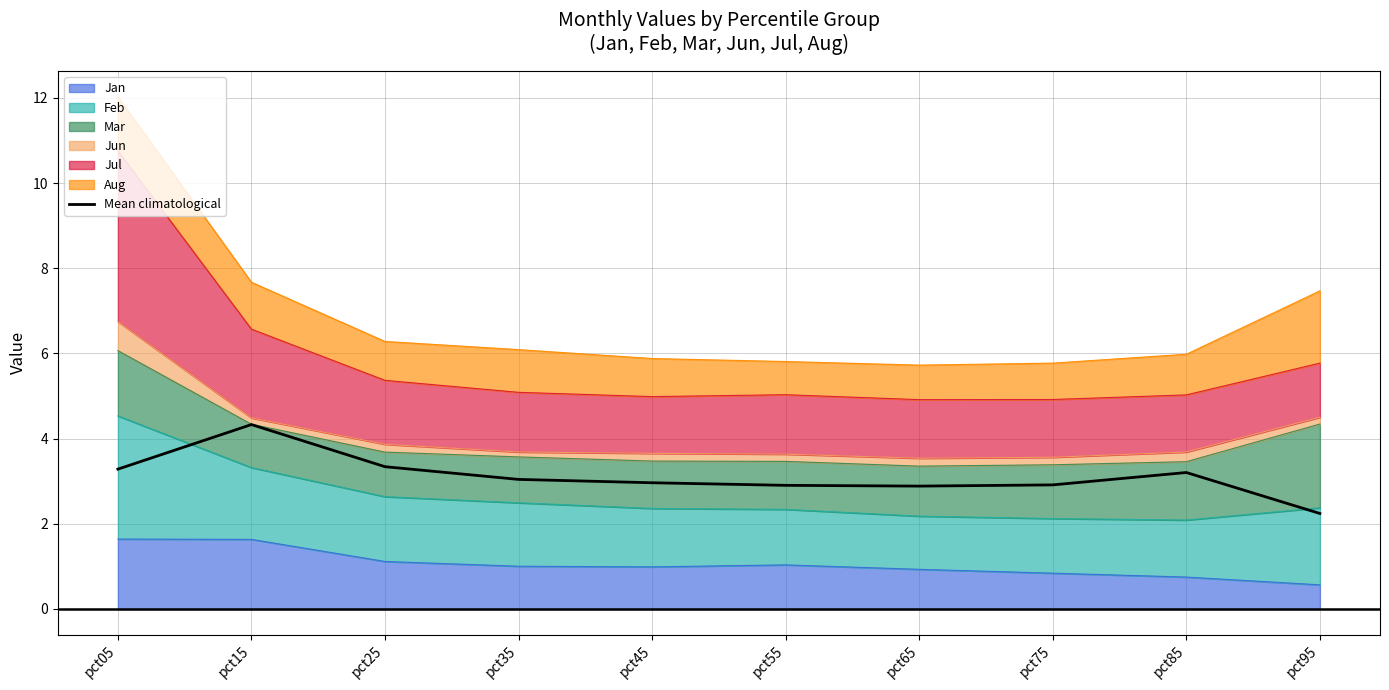

List the labels in order of value, largest first.

pct15, pct25, pct05, pct85, pct35, pct45, pct75, pct55, pct65, pct95